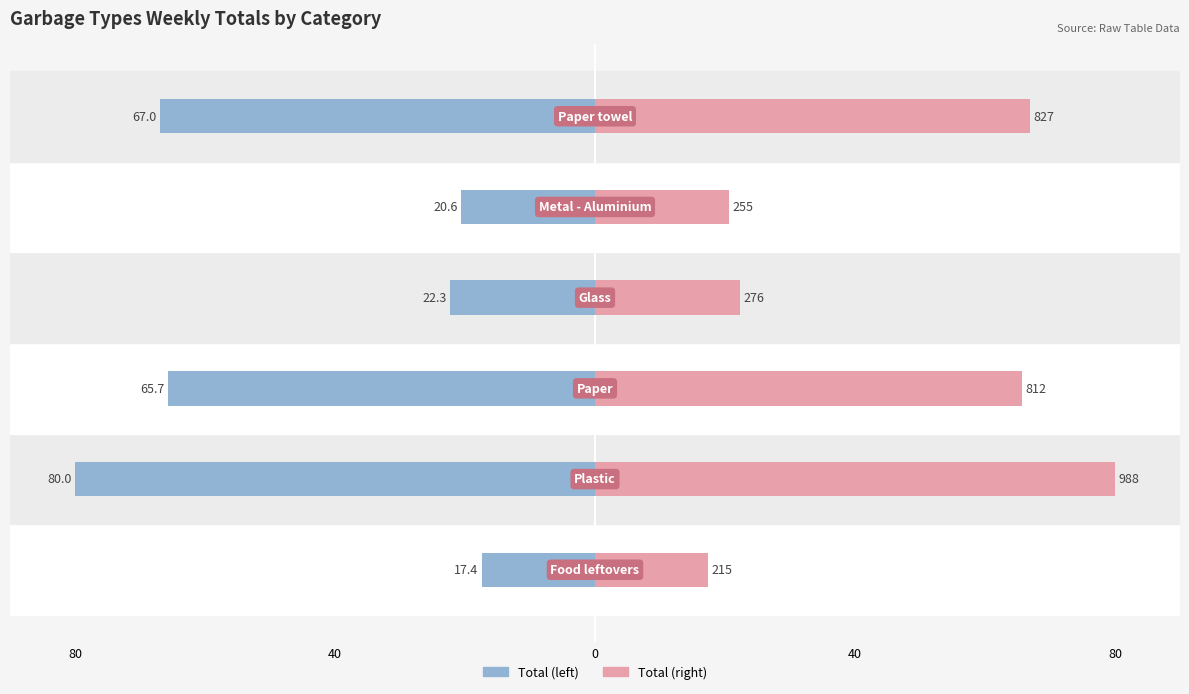

What is the approximate value of Total Waste (mirror) at 5?

67.0